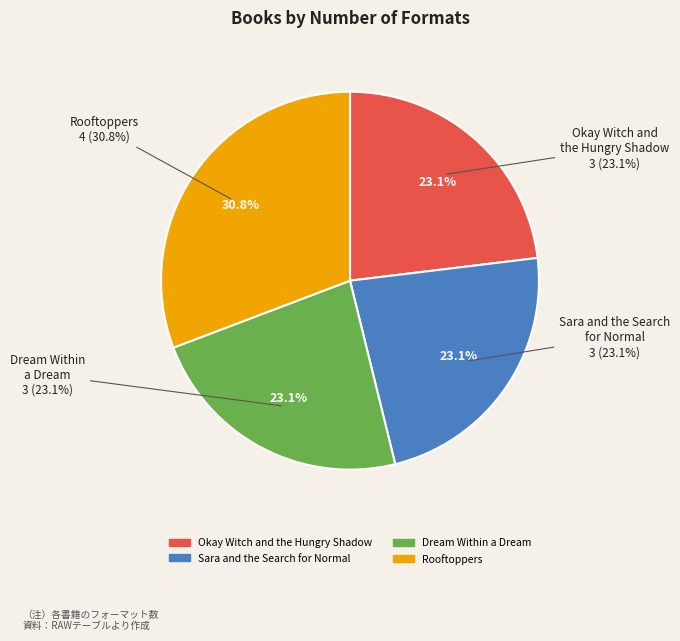

What portion of the pie excludes Sara and the Search
for Normal?

76.9%